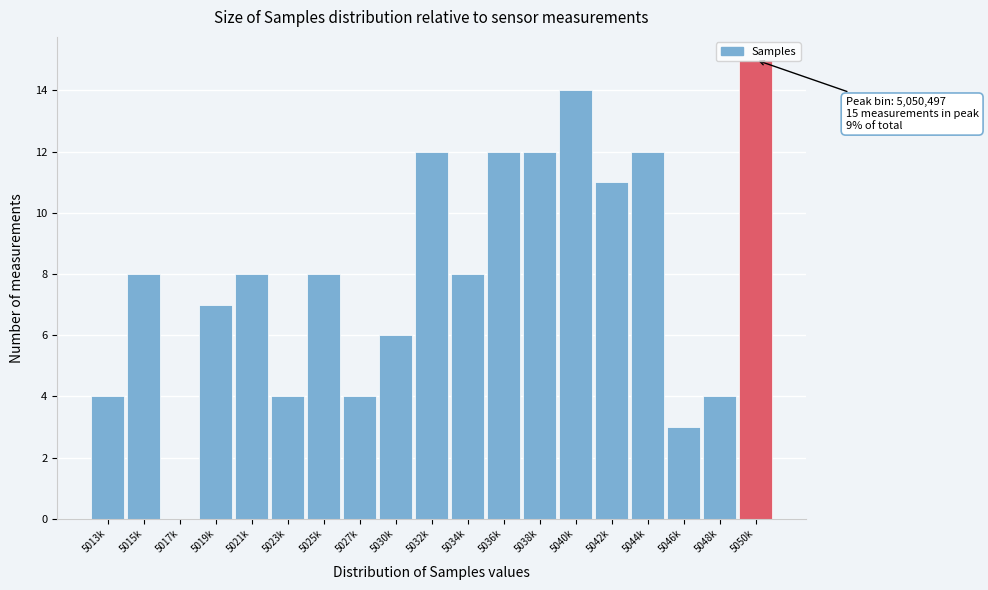

The value at 5025k is 8. True or false?

True